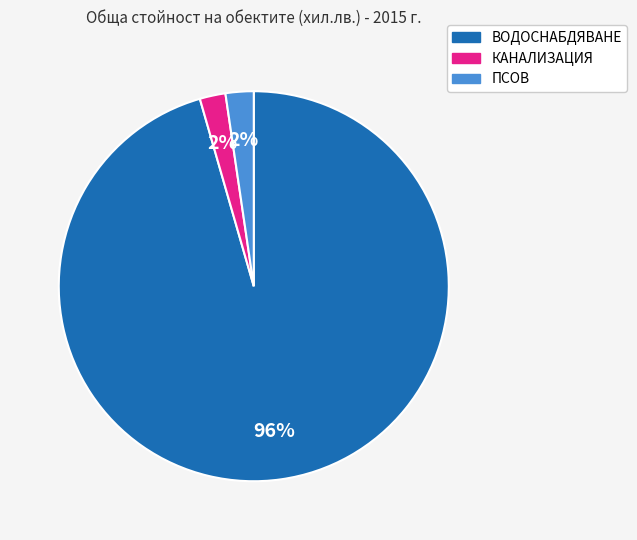

What percentage is the ПСОВ slice, to the nearest percent?

2%